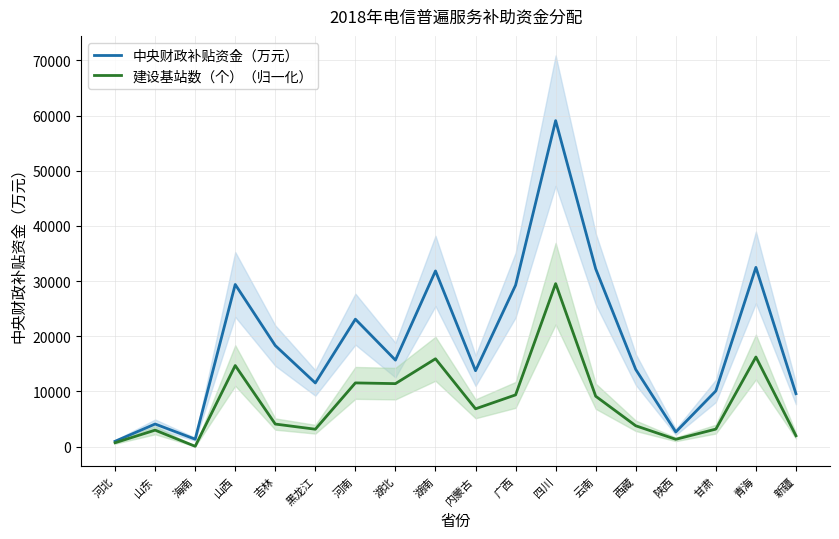

How many values in the 建设基站数（个）（归一化） series exceed 6854?

9